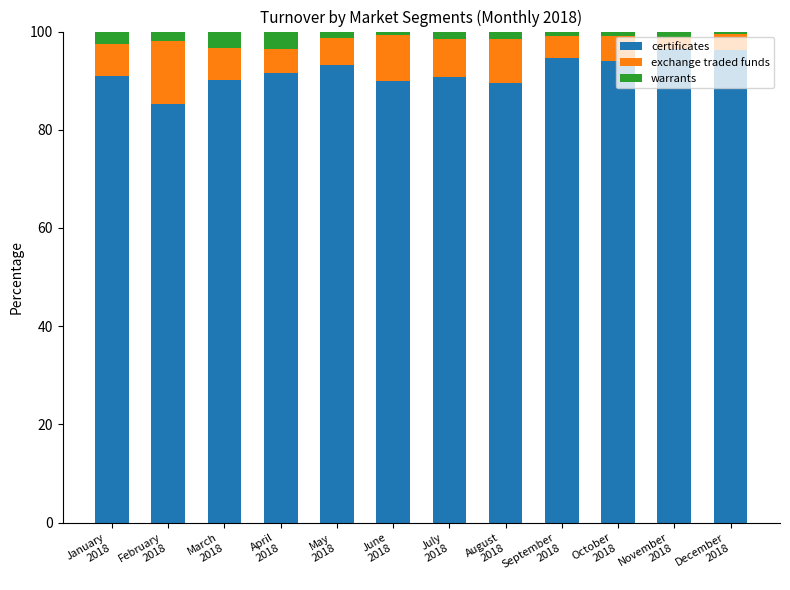

What is the difference between the maximum and minimum values in the certificates series?

11.1